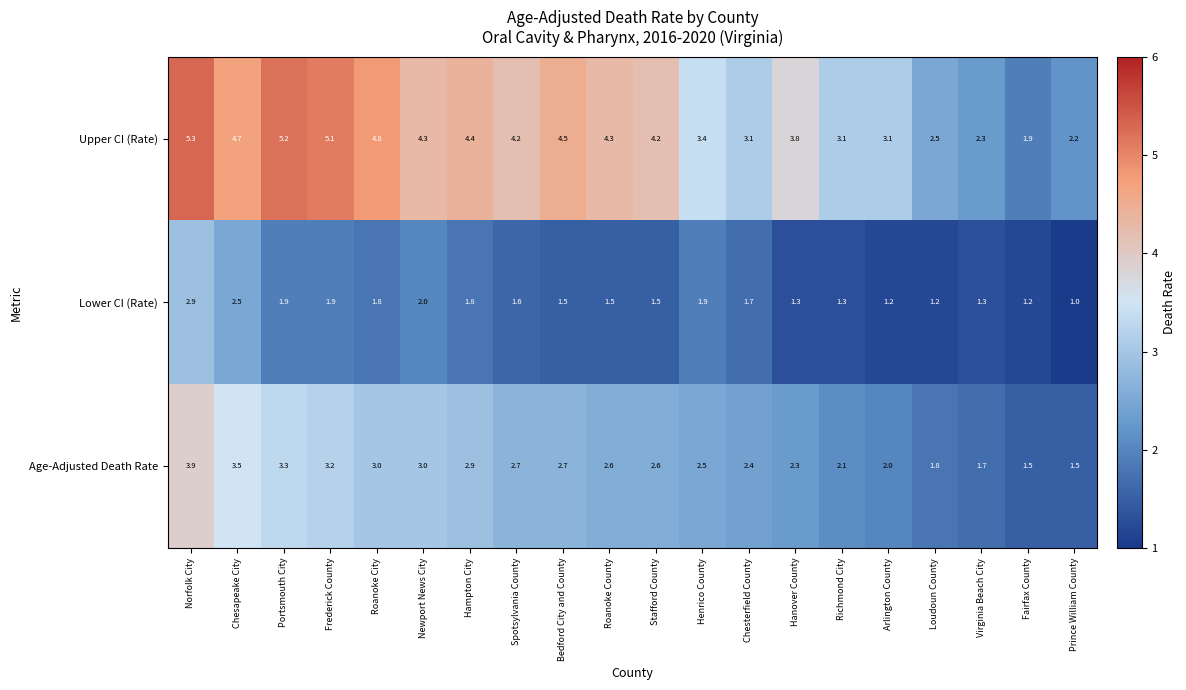

List the series in order of their overall mean, highest first.

Upper CI (Rate), Age-Adjusted Death Rate, Lower CI (Rate)